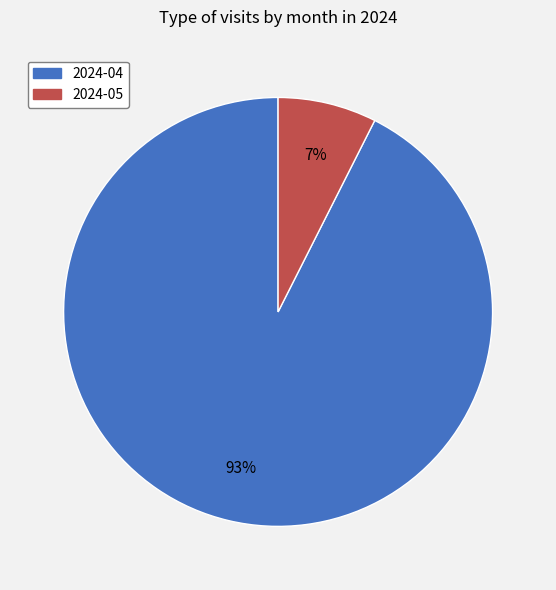

Which slice represents more than half of the pie?

2024-04